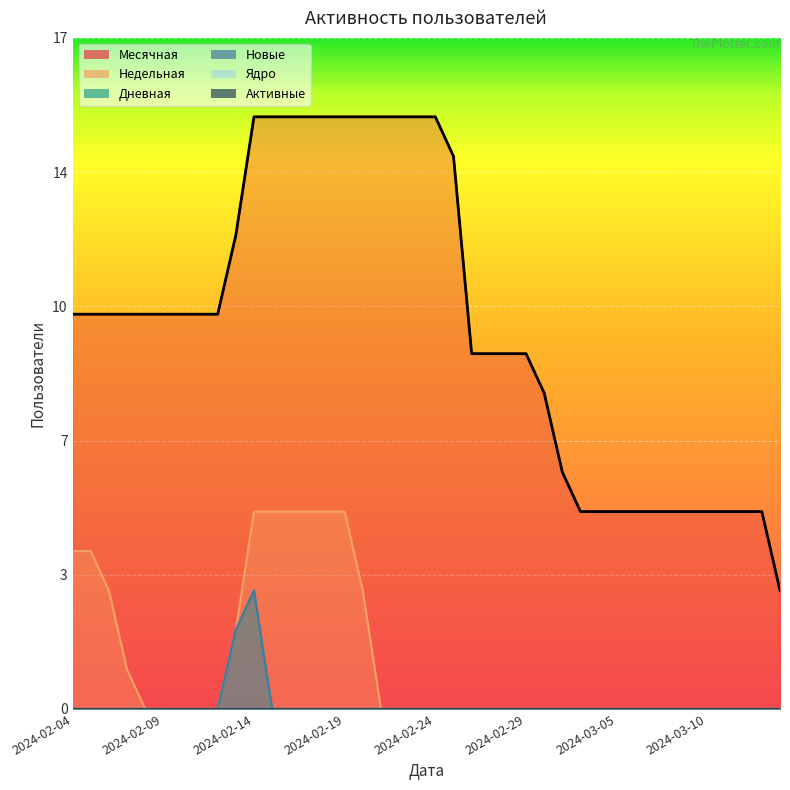

True or false: Новые and Дневная intersect in this chart.

False